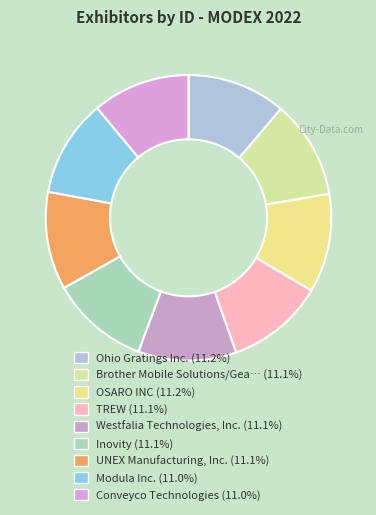

Which category has the smallest portion of the pie?

Modula Inc.